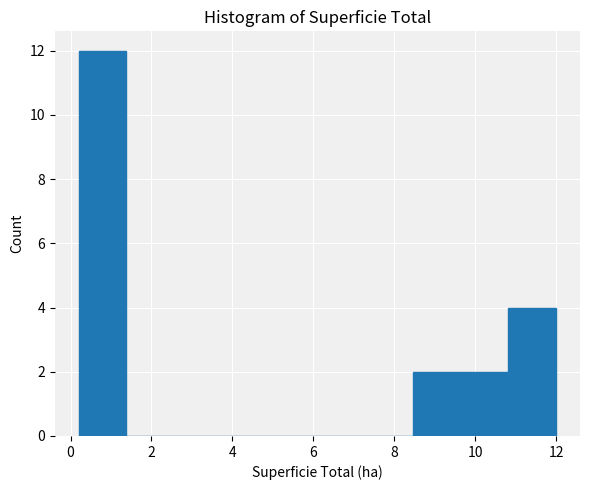

Reading left to right, list every bar in this chart as the range it spans on the x-axis followed by its height. Neither the bar edges nor the heights are printed on the chart, so give them approximately, as read against the axes.

0.20 to 1.38: 12
1.38 to 2.56: 0
2.56 to 3.74: 0
3.74 to 4.92: 0
4.92 to 6.10: 0
6.10 to 7.28: 0
7.28 to 8.46: 0
8.46 to 9.64: 2
9.64 to 10.82: 2
10.82 to 12.00: 4